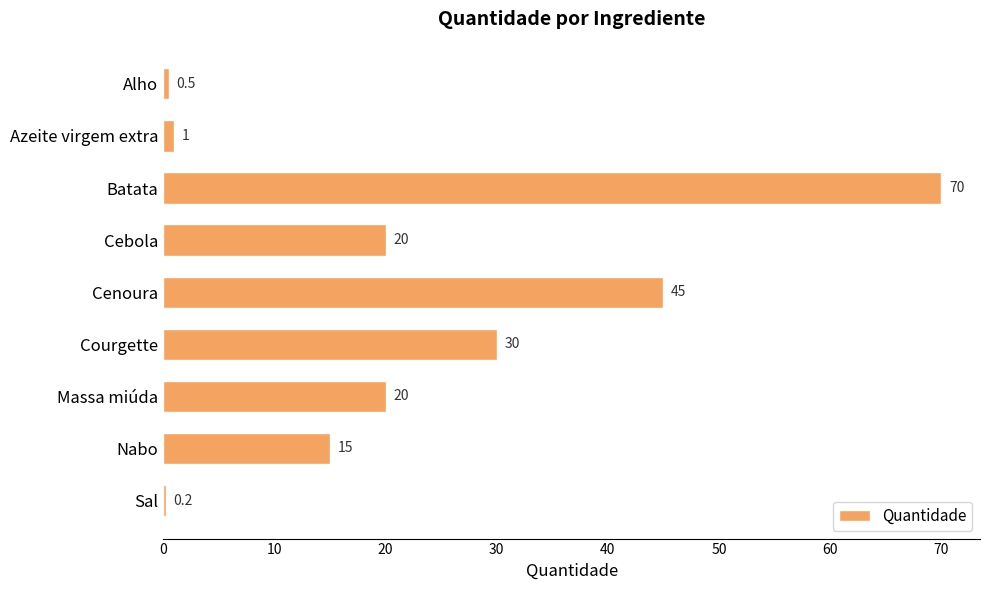

The value at Cenoura is 11.2. True or false?

False